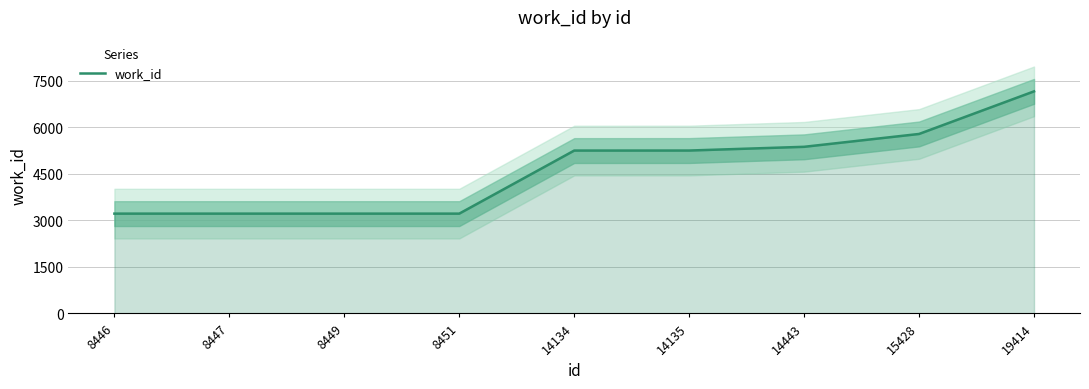

What is the sum of all values?

41663